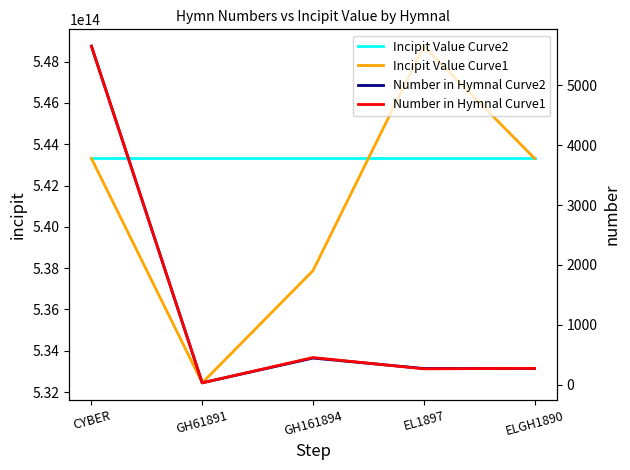

Is it true that Number in Hymnal Curve2 equals 270.0 at EL1897?

True